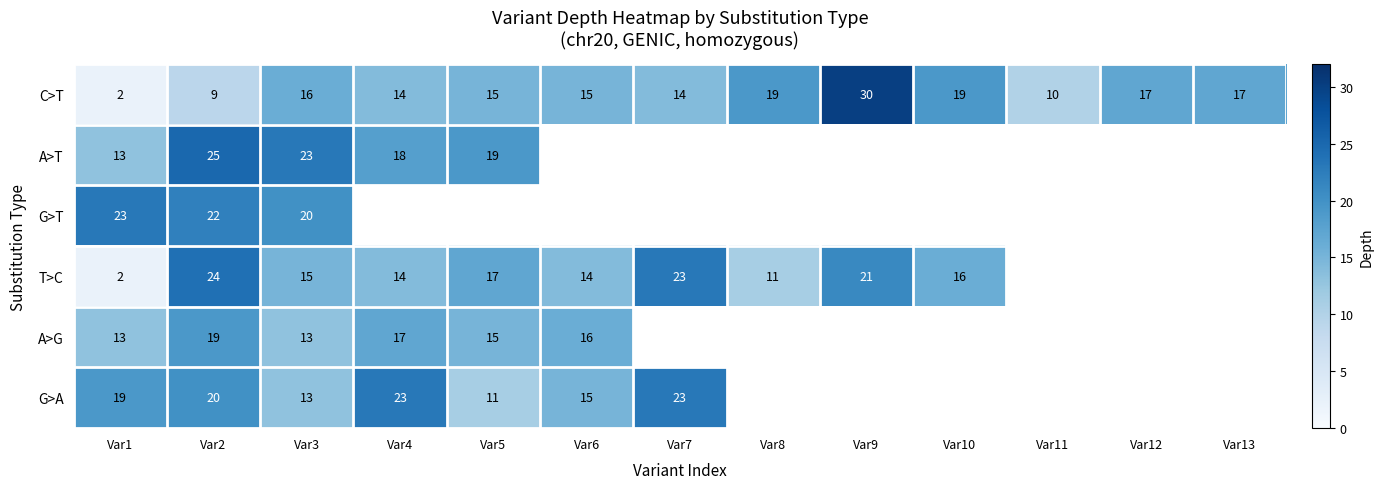

At which category is the sum across all series the highest?

Var2